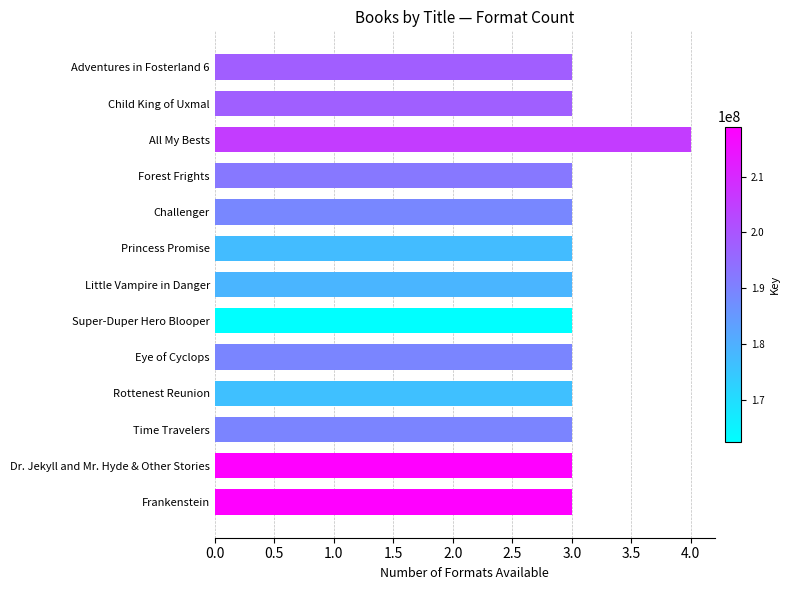

Which label corresponds to the largest value in the chart?

All My Bests